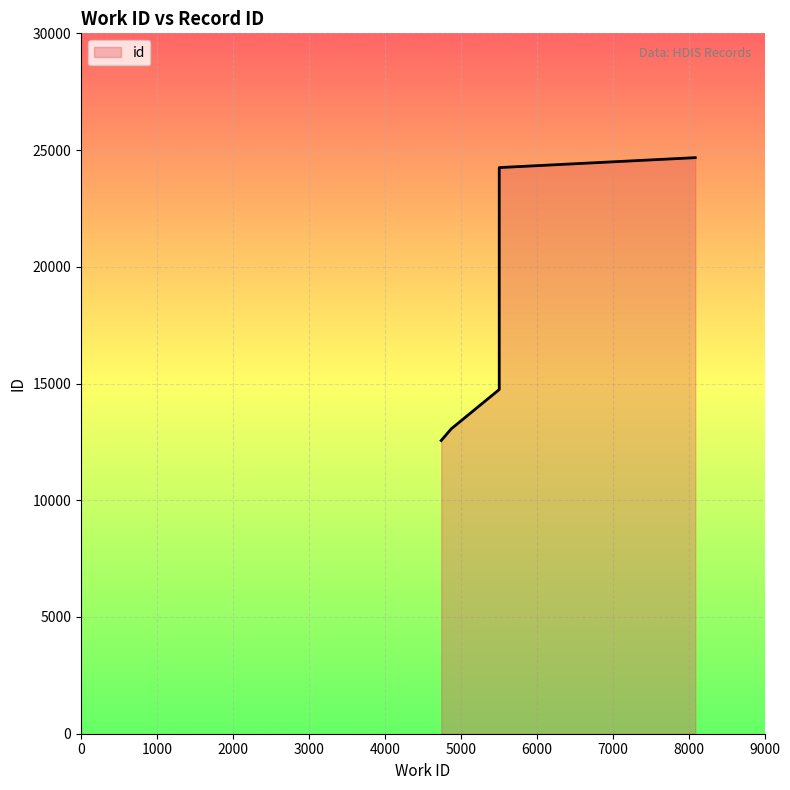

Rank the categories by value from lowest to highest.

4743, 4875, 5507, 5507, 8088